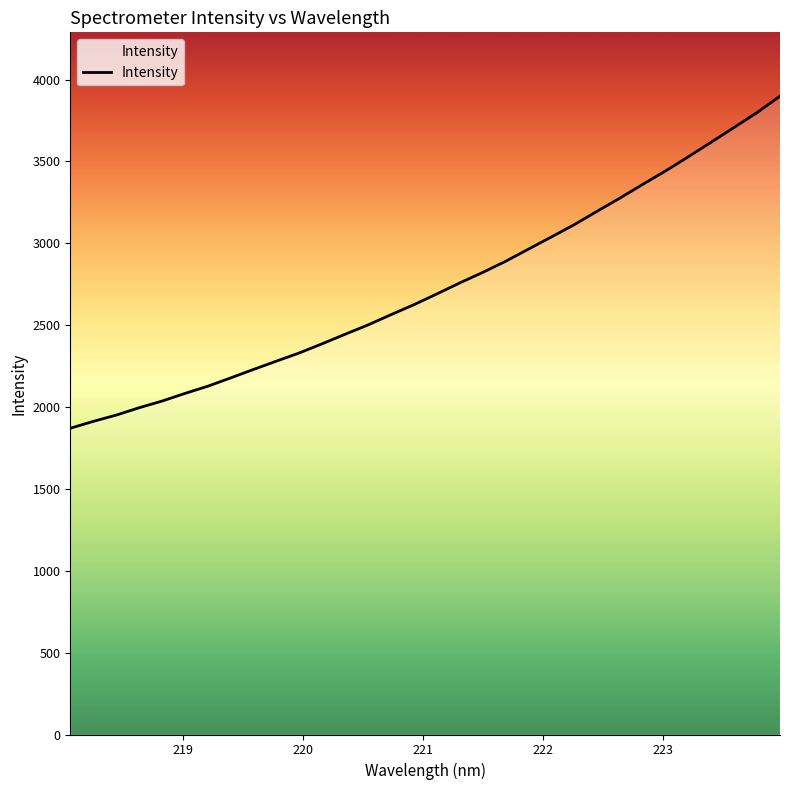

True or false: the data has more than 0 interior local peaks.

False